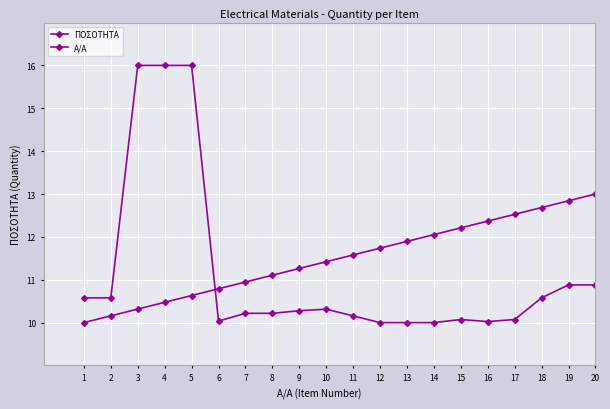

In ΠΟΣΟΤΗΤΑ, how many points are lower than both neighbors (excluding endpoints)?

2